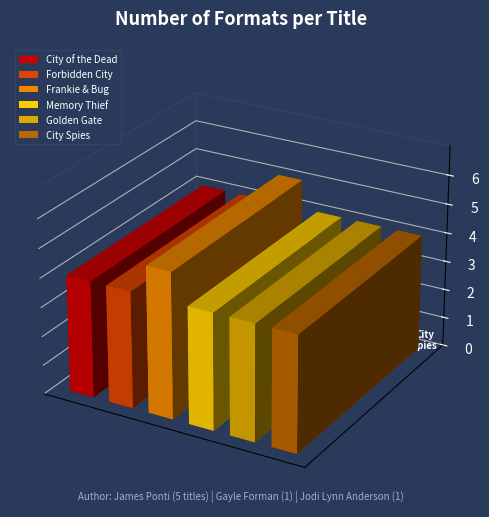

True or false: the data shows 3 at Memory Thief.

False